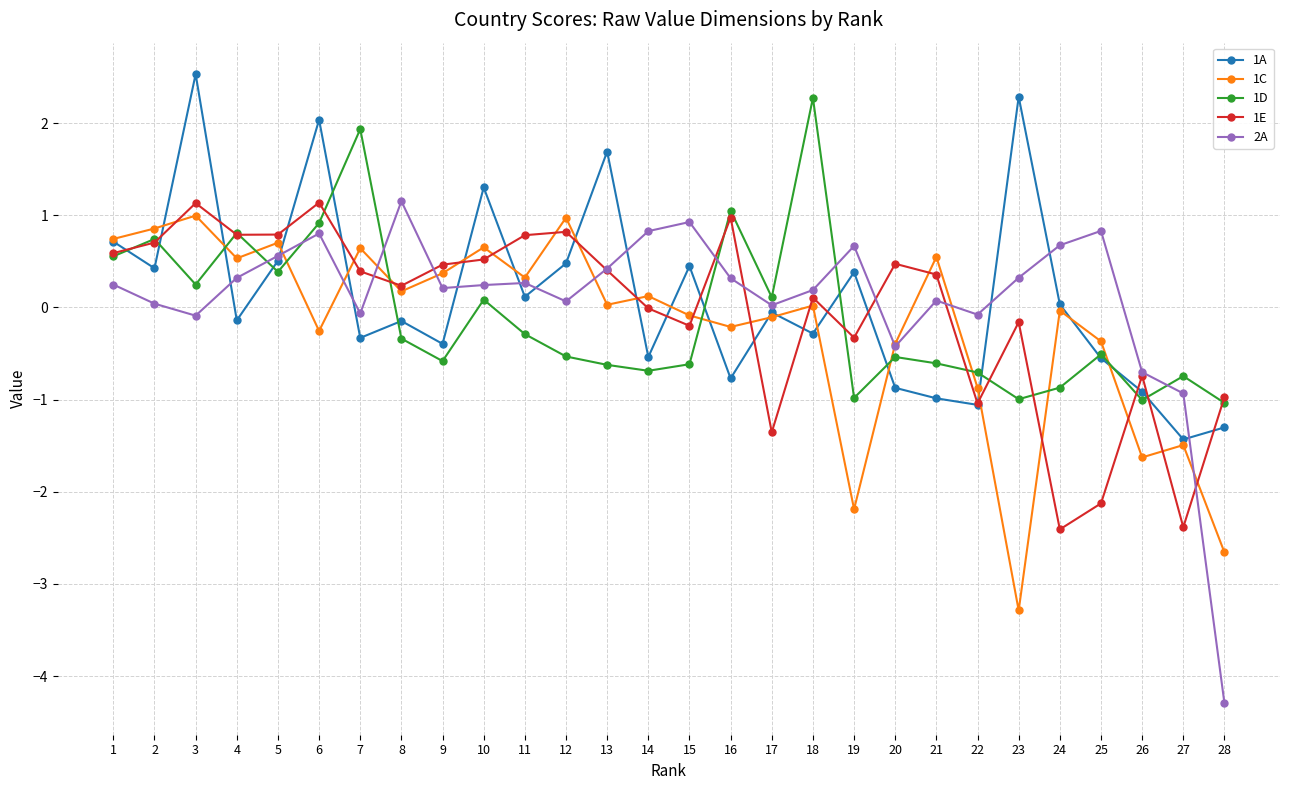

What is the spread (max minus min) of values at 25?

3.0